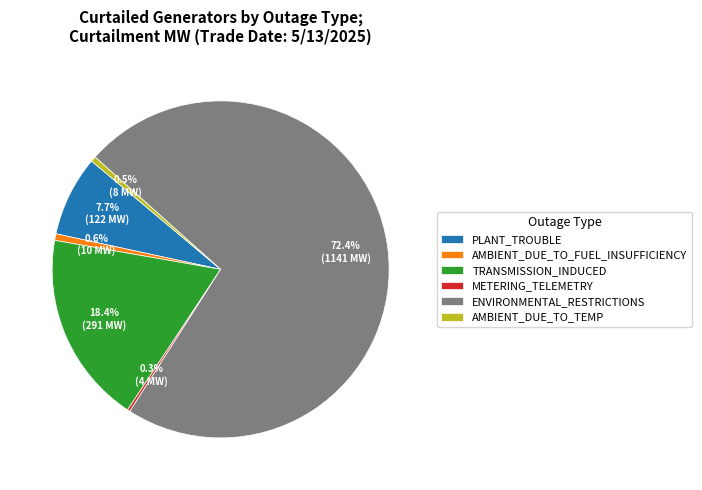

What percentage do PLANT_TROUBLE and AMBIENT_DUE_TO_TEMP together represent?

8.2%